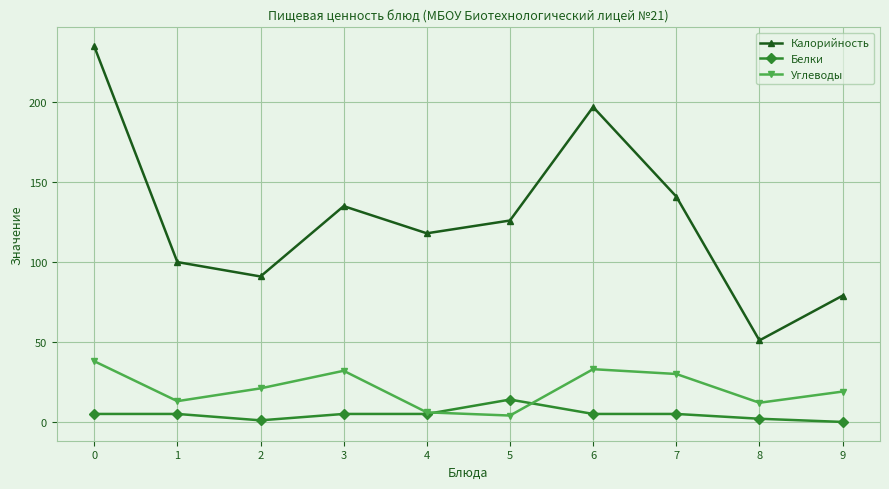

Between 3 and 8, which series saw the biggest shift?

Калорийность